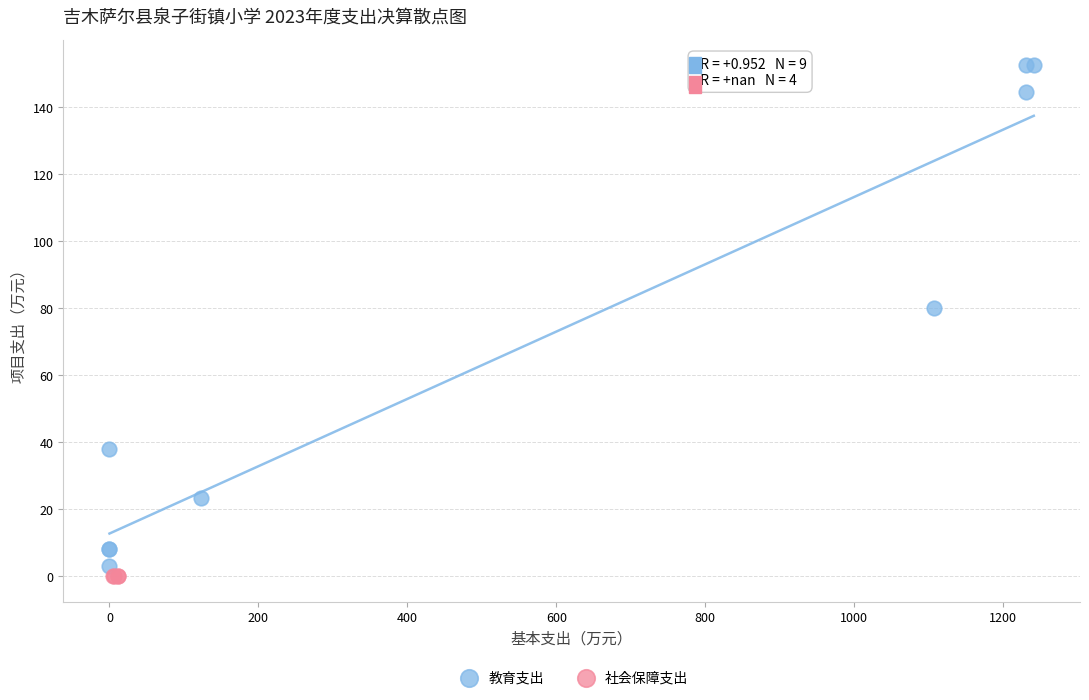

Which series contains the highest Y value?

教育支出